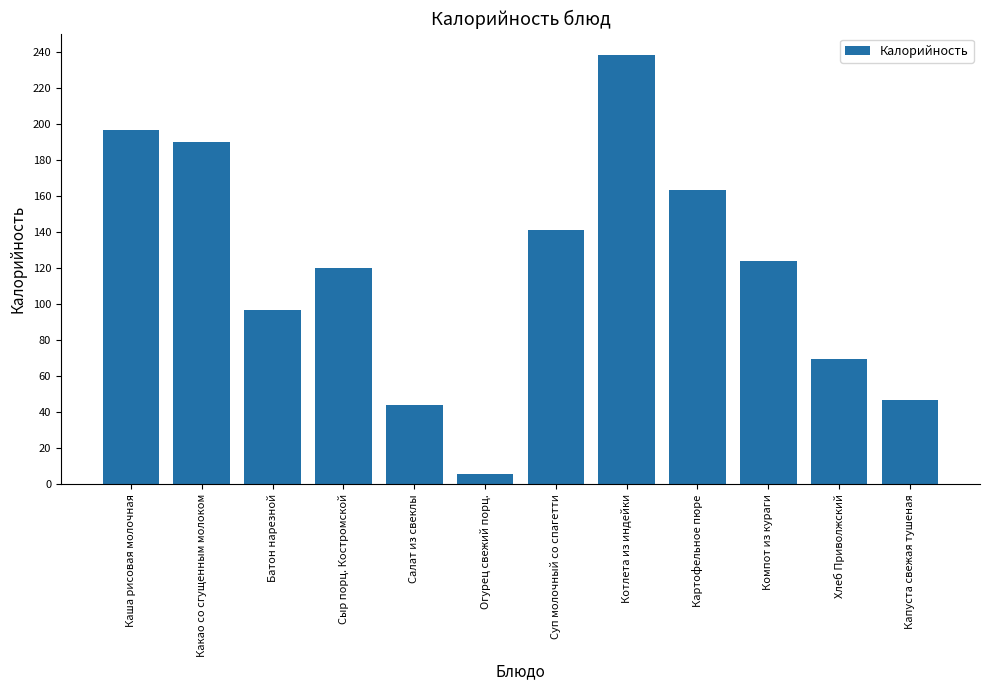

Does the chart contain stacked bars?

No